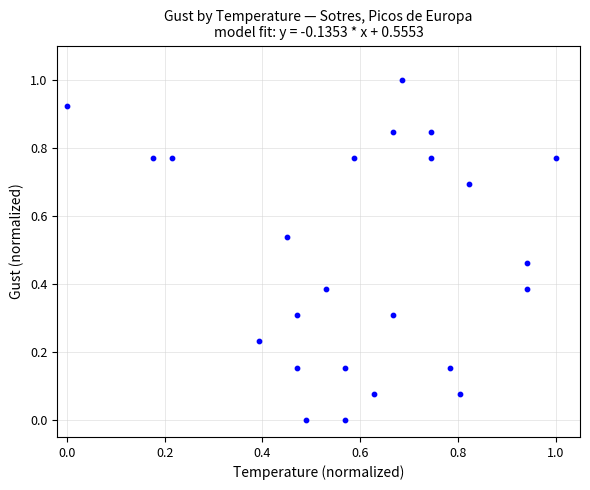

What is the range of Y values (max minus min)?

1.0